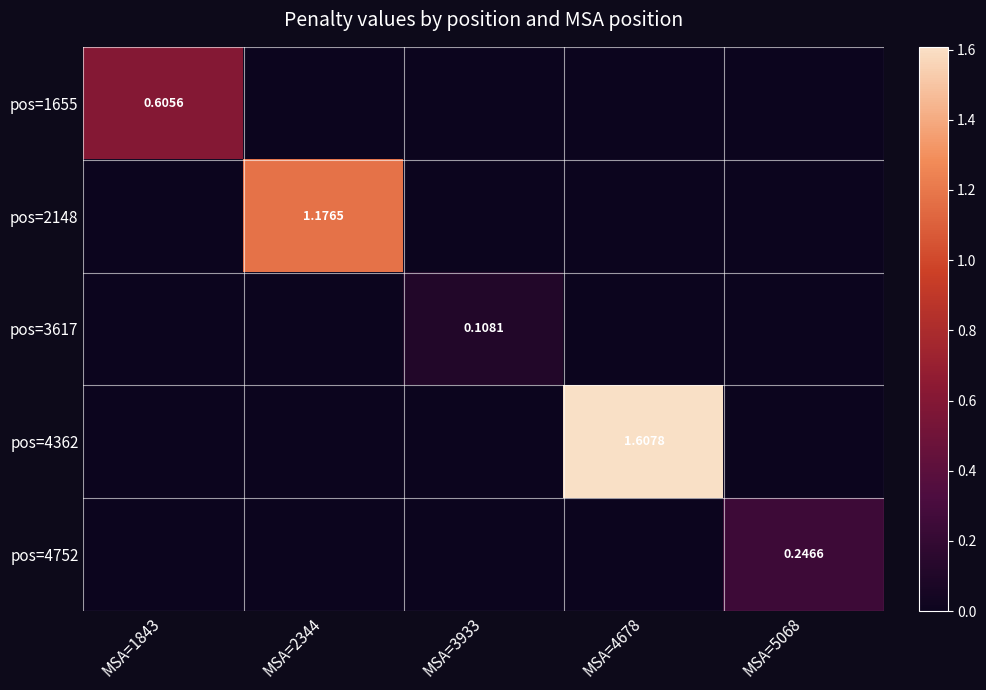

What is the highest value of the pos=4752 series?

0.2